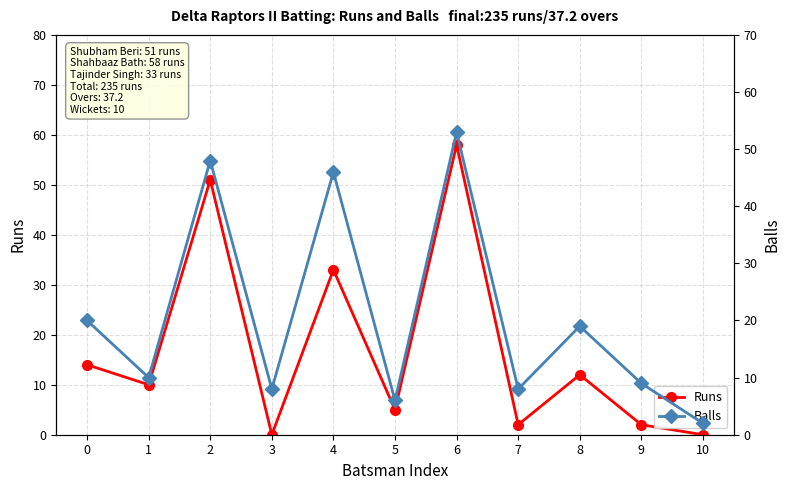

Which series ends up on top after the final intersection of Balls and Runs?

Balls